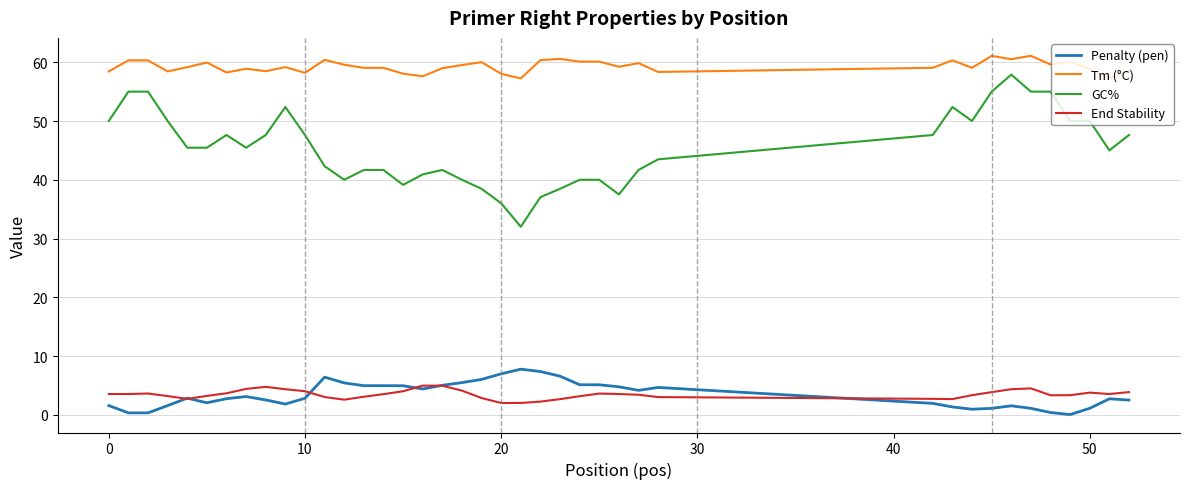

What is the average value of the Tm (°C) series?

59.3